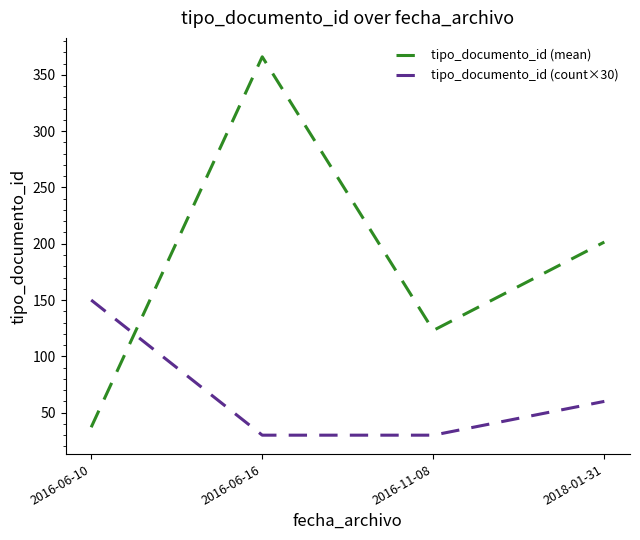

At 2016-06-16, list the series in order from smallest to largest.

tipo_documento_id (count×30), tipo_documento_id (mean)